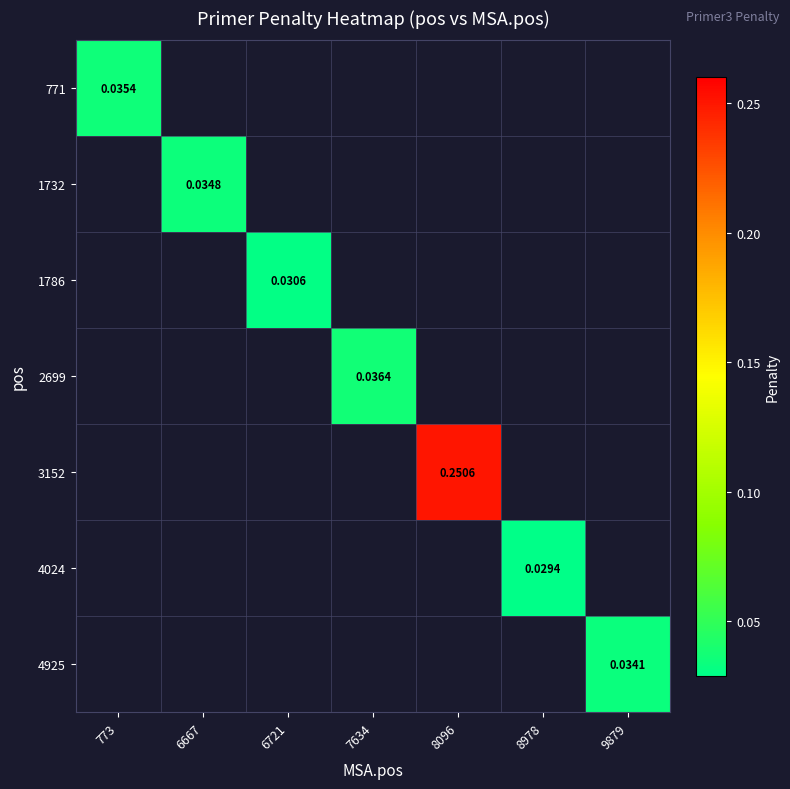

At which label is 771 closest to 0?

773